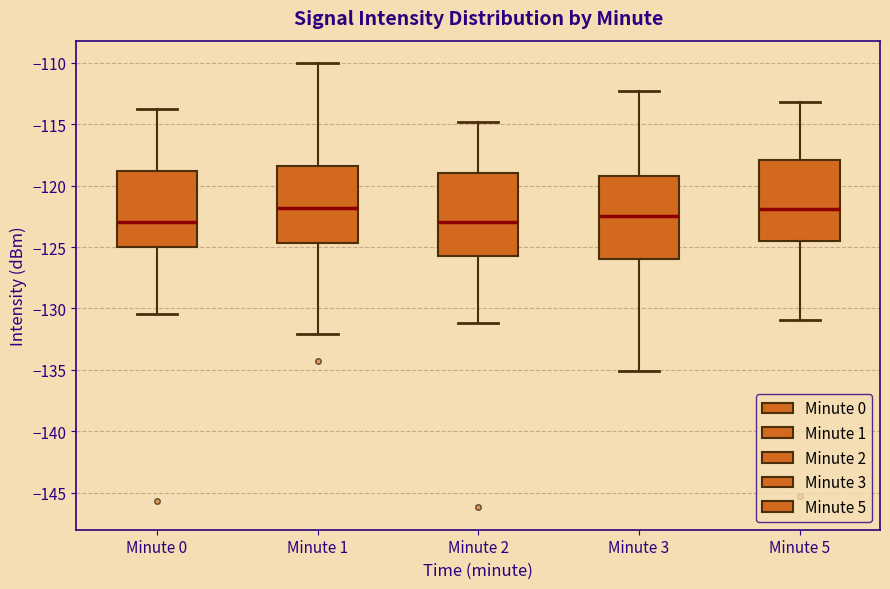

Reading left to right, read every box against the y-axis: the position of its median line, the range the box covers, and the ends of its whiskers. The values are not printed on the chart, so give them approximately, as read against the axis.

Minute 0: median -123.0, box -125.0 to -119.0, whiskers -130.5 to -114.0
Minute 1: median -122.0, box -124.5 to -118.5, whiskers -132.0 to -110.0
Minute 2: median -123.0, box -125.5 to -119.0, whiskers -131.0 to -115.0
Minute 3: median -122.5, box -126.0 to -119.0, whiskers -135.0 to -112.5
Minute 5: median -122.0, box -124.5 to -118.0, whiskers -131.0 to -113.0